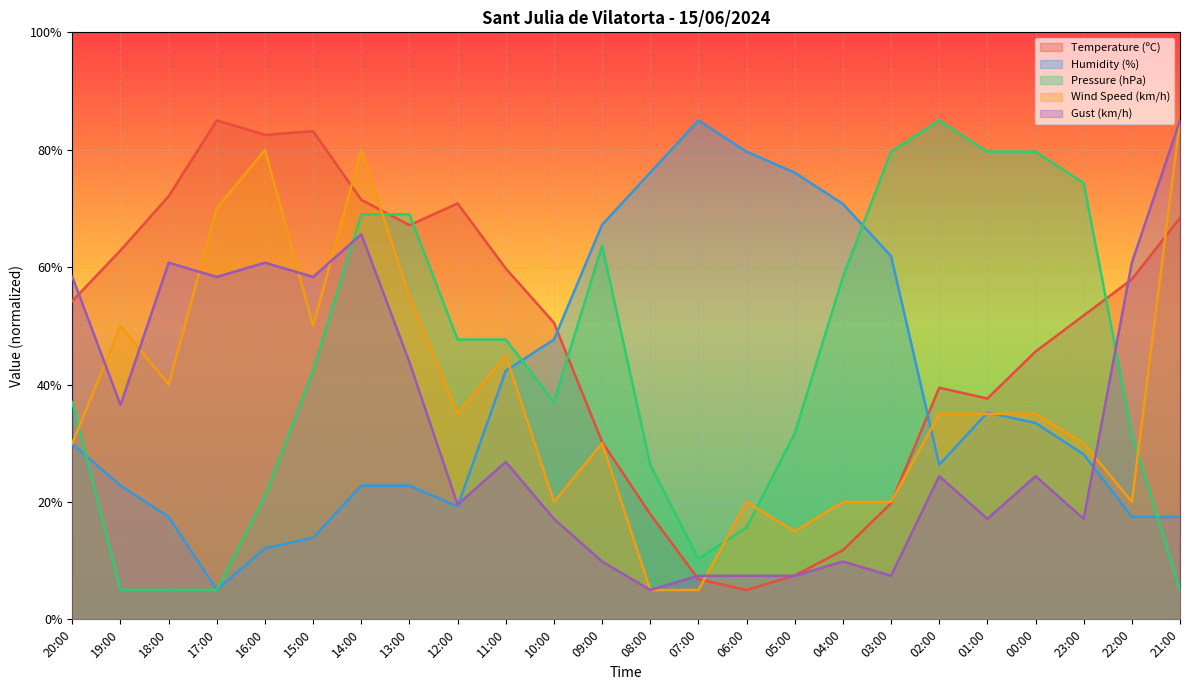

Where does the Humidity (%) series first go above 29?

20:00